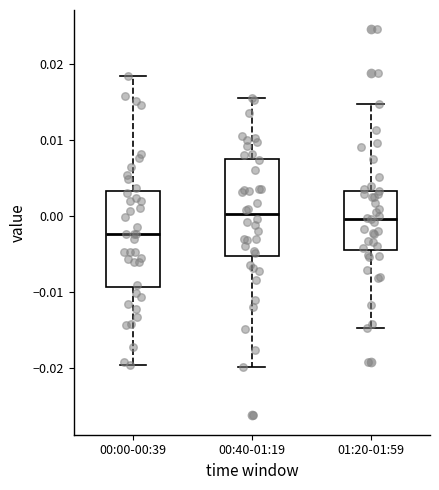

Where does the upper whisker of the box for 00:40-01:19 end on the y-axis? The values are not printed on the chart, so give them approximately, as read against the axis.

0.016